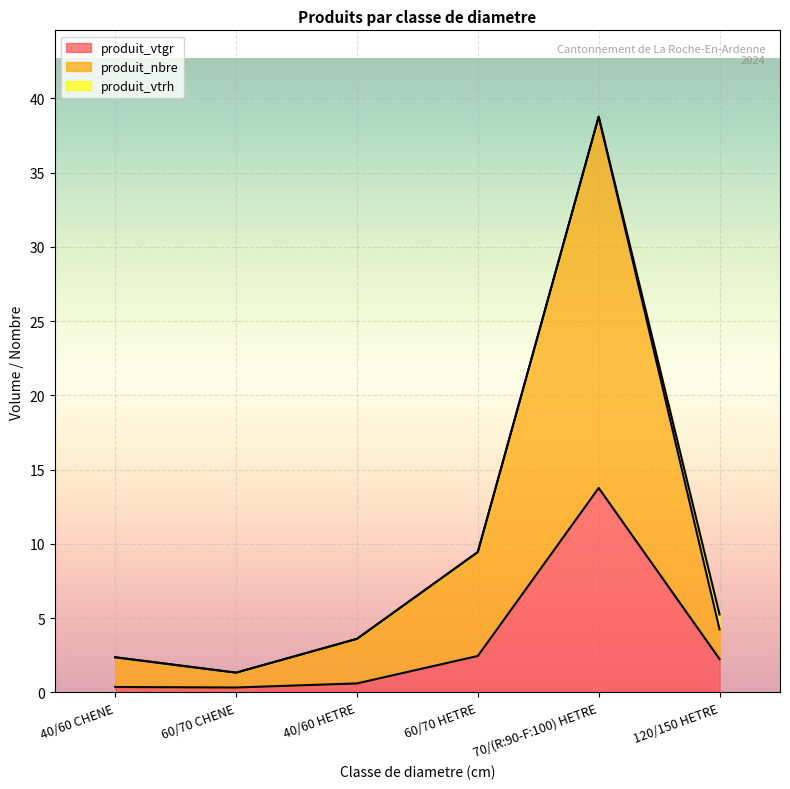

What is the total value across all series at 120/150 HETRE?

5.3